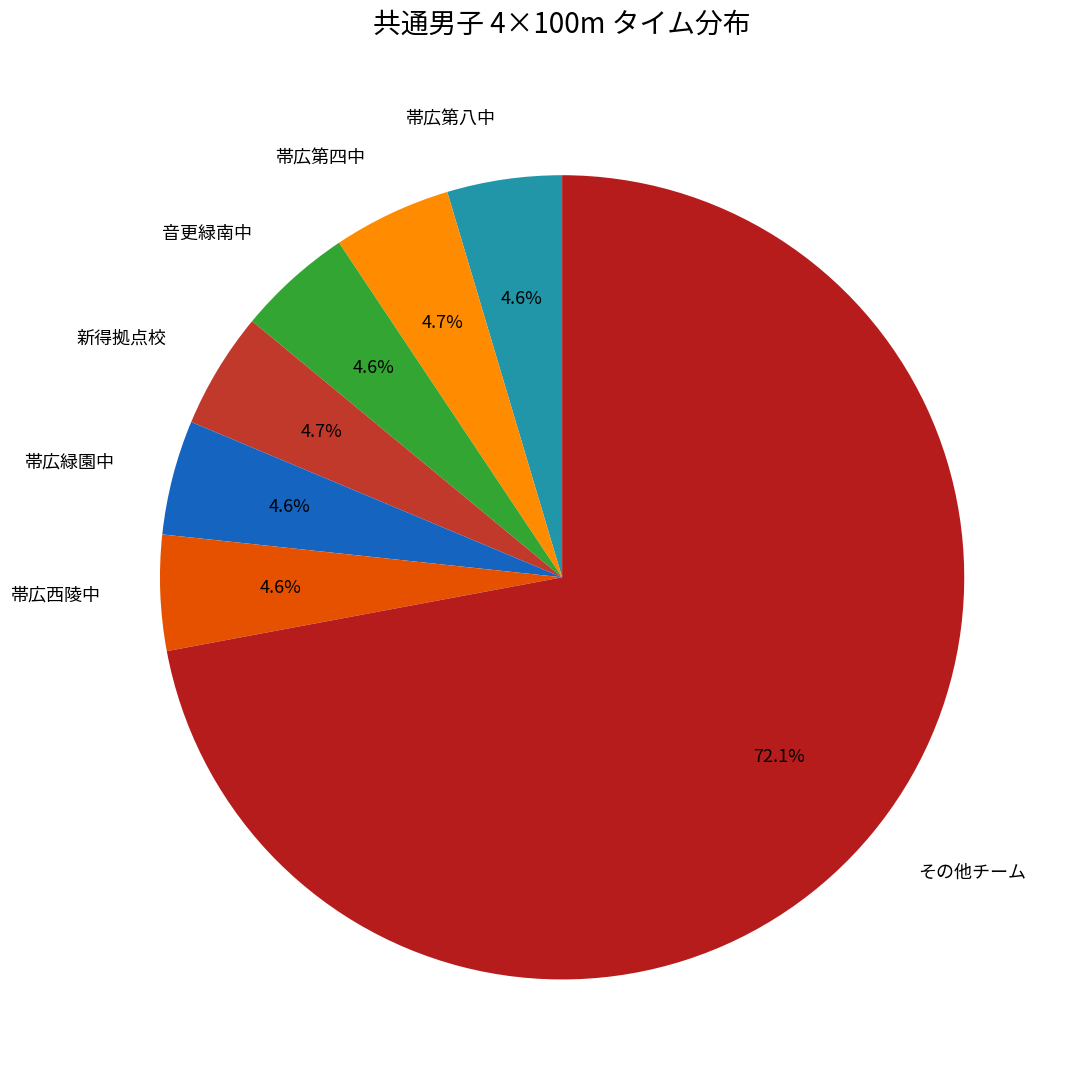

What is the total percentage of 新得拠点校 and 帯広西陵中?

9.3%